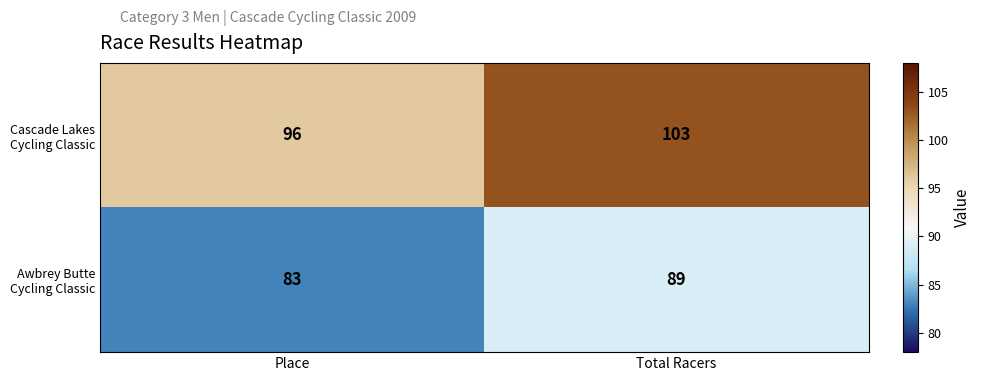

What is the minimum value shown in the chart?

83